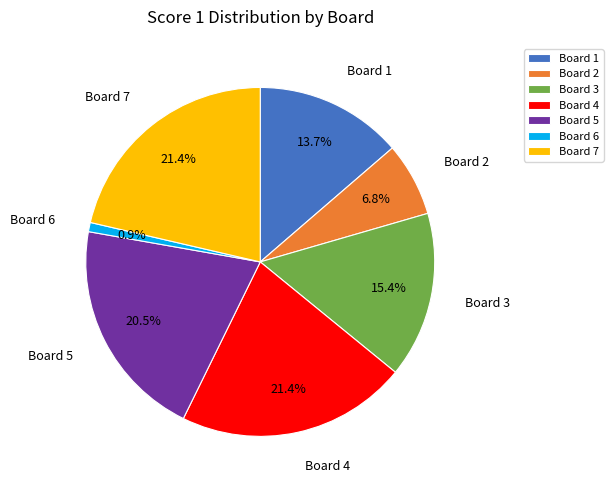

To the nearest percent, what percentage of the pie is Board 3?

15%